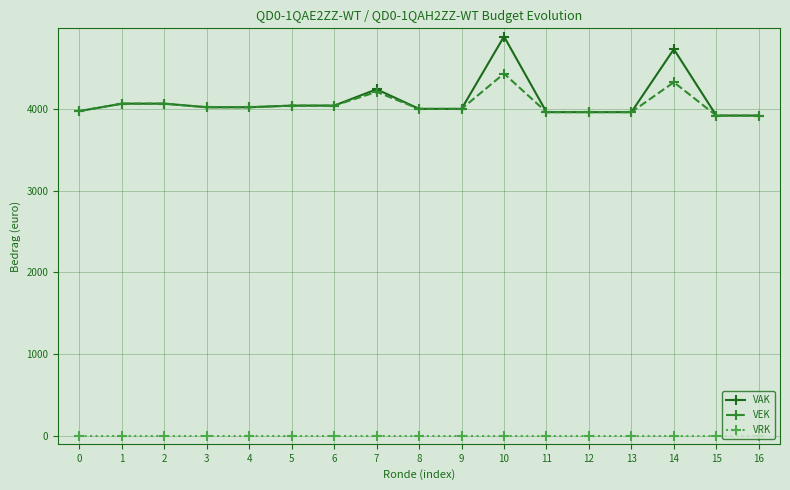

True or false: VRK and VAK cross at least once.

False